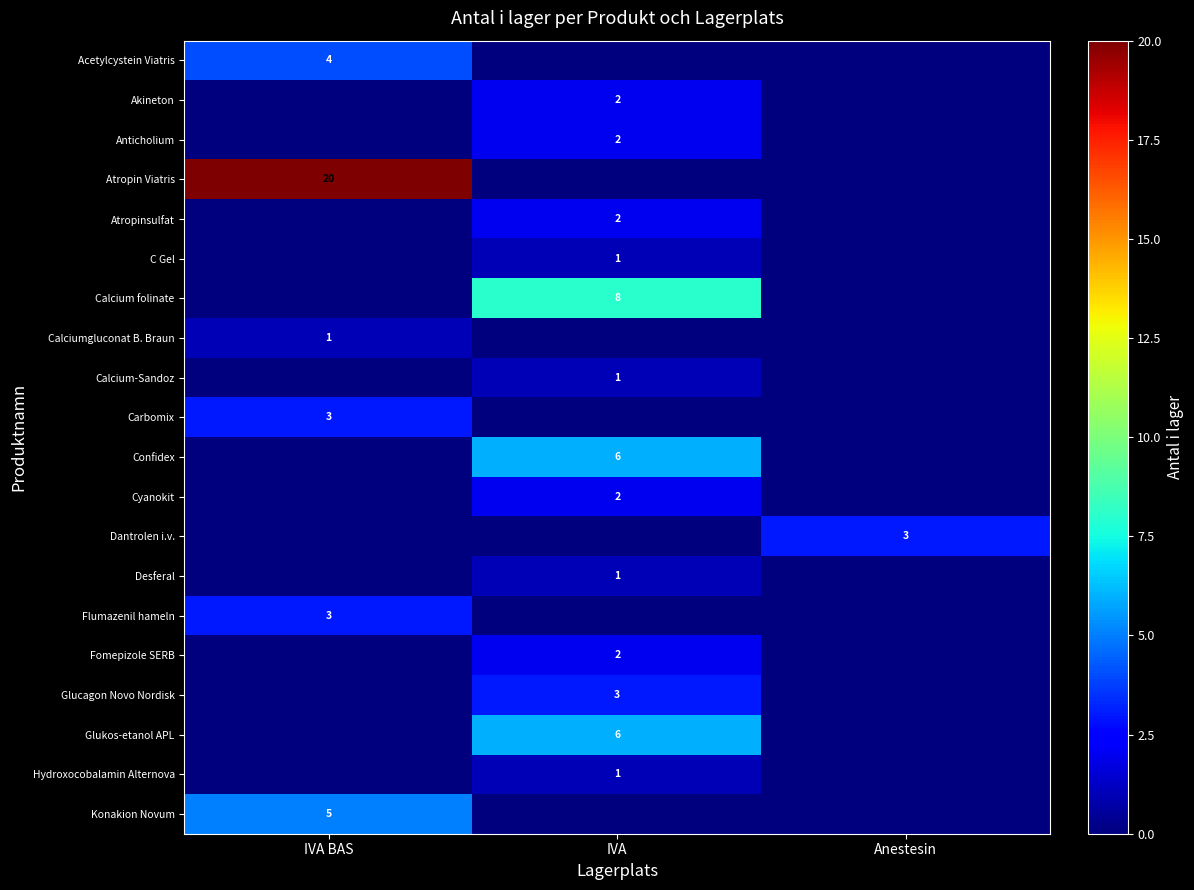

The Acetylcystein Viatris series shows 4 at IVA BAS. True or false?

True